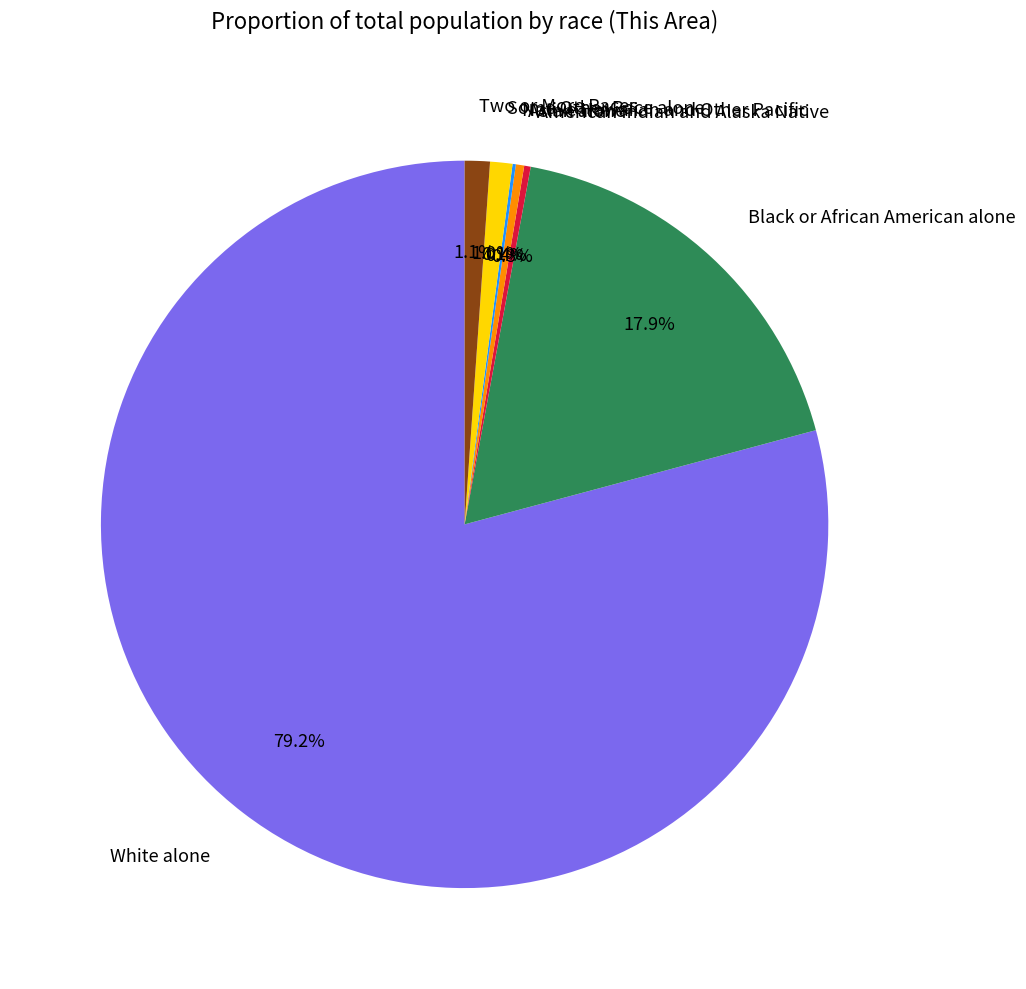

True or false: Two or More Races accounts for 11% of the total.

False